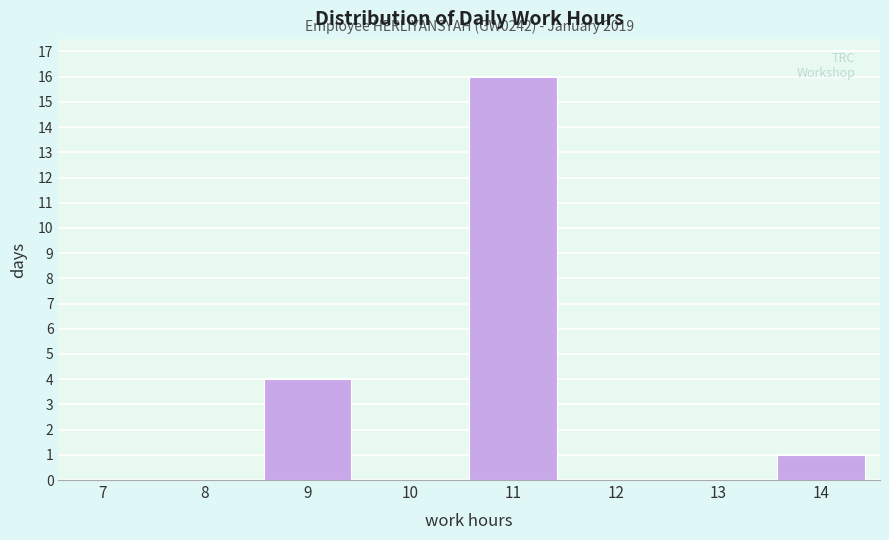

Reading left to right, transcribe all the data shown in this chart.

7=0	8=0	9=4	10=0	11=16	12=0	13=0	14=1